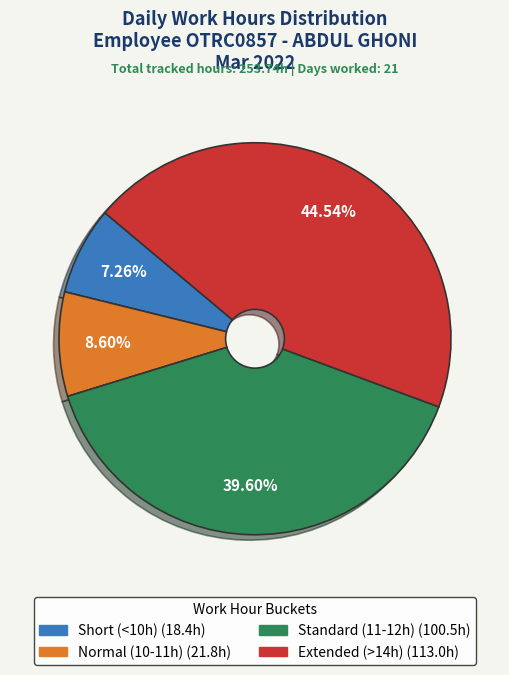

Does any single category account for the majority?

No